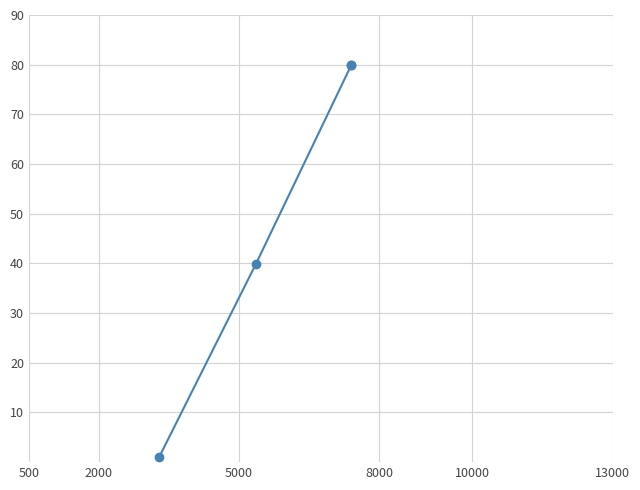

The chart shows a value of 104.0 at 5000. True or false?

False